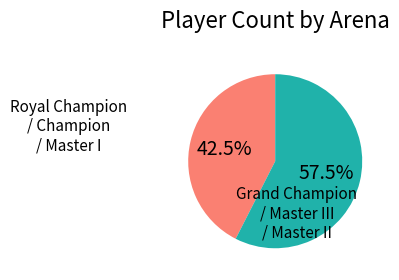

Is there a majority slice in this chart?

Yes